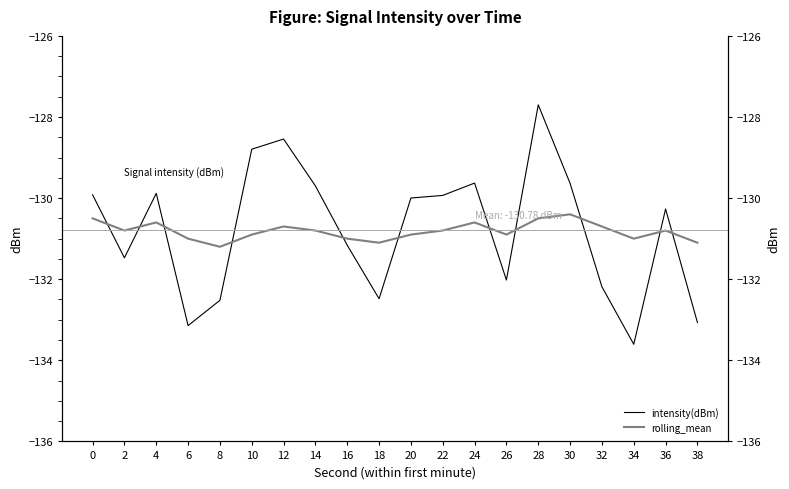

At 32, list the series in order from smallest to largest.

intensity(dBm), rolling_mean